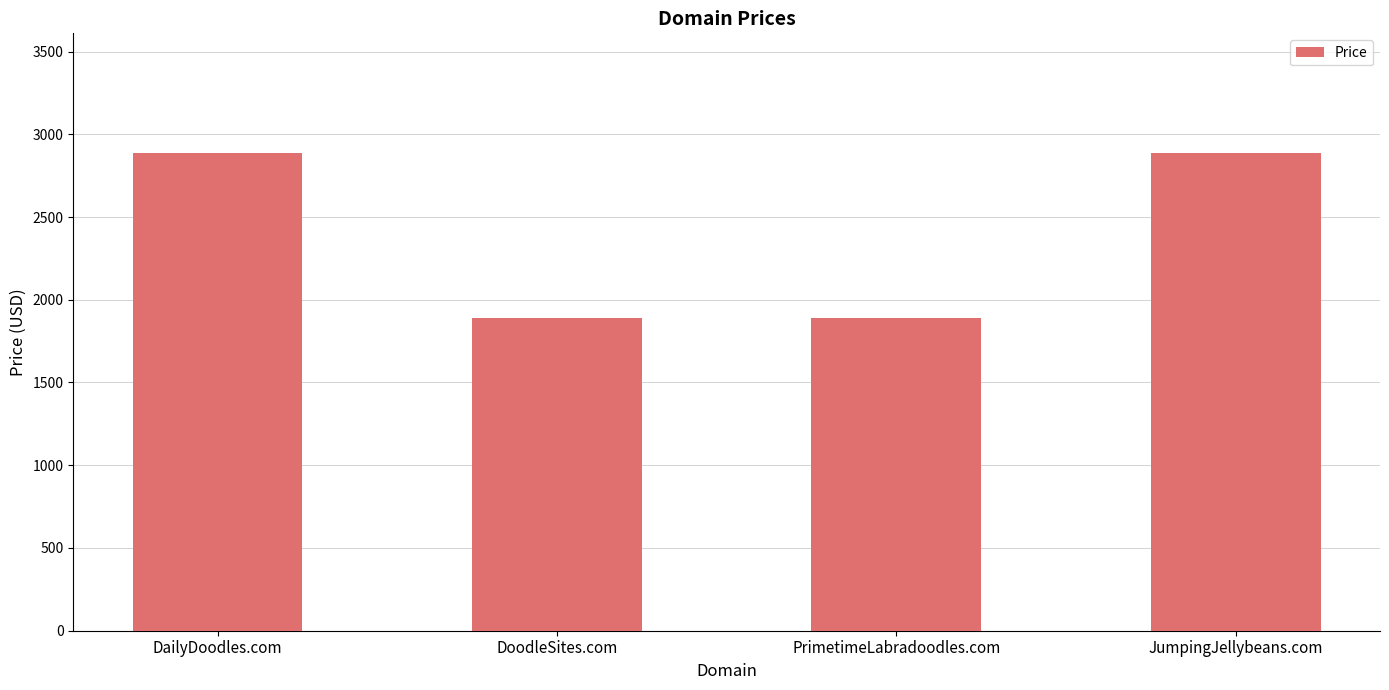

What is the difference between the values at DoodleSites.com and DailyDoodles.com?

1000